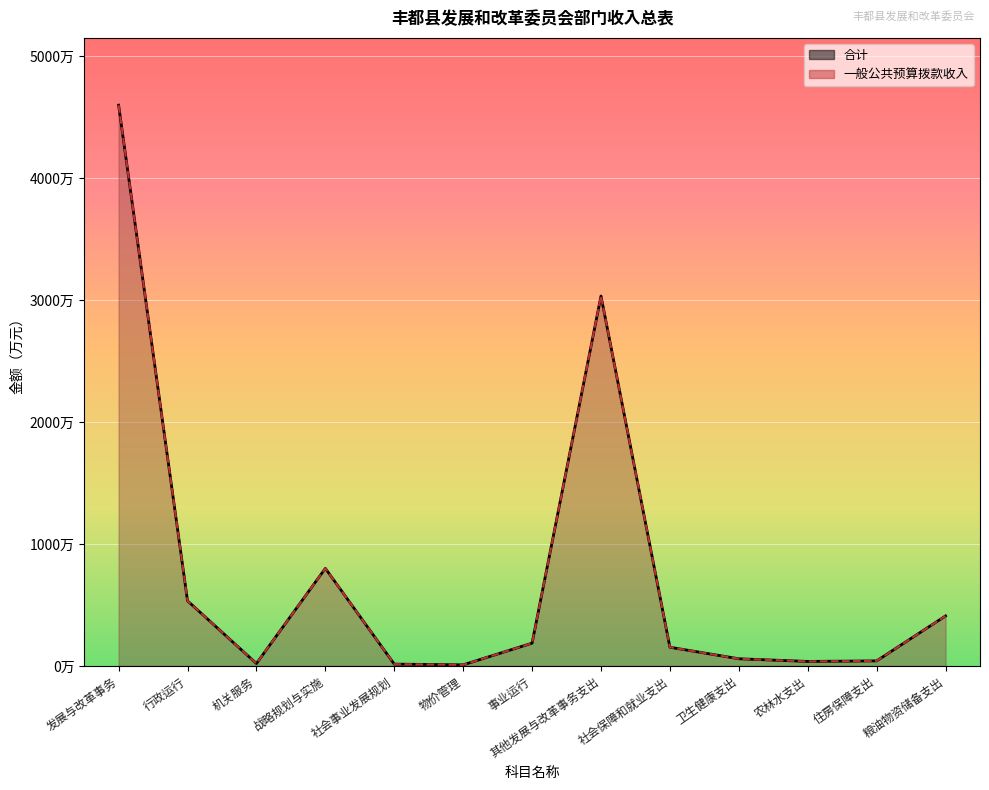

Reading left to right, transcribe all the data shown in this chart.

合计: 发展与改革事务=4597.7	行政运行=533.8	机关服务=20.0	战略规划与实施=800.0	社会事业发展规划=15.0	物价管理=9.0	事业运行=186.9	其他发展与改革事务支出=3033.0	社会保障和就业支出=153.3	卫生健康支出=58.8	农林水支出=37.0	住房保障支出=41.5	粮油物资储备支出=410.0
一般公共预算拨款收入: 发展与改革事务=4597.7	行政运行=533.8	机关服务=20.0	战略规划与实施=800.0	社会事业发展规划=15.0	物价管理=9.0	事业运行=186.9	其他发展与改革事务支出=3033.0	社会保障和就业支出=153.3	卫生健康支出=58.8	农林水支出=37.0	住房保障支出=41.5	粮油物资储备支出=410.0